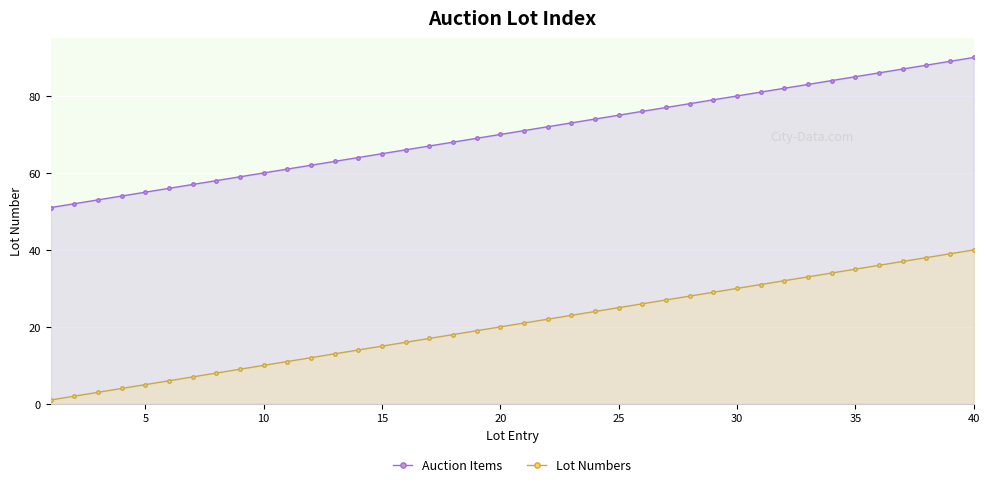

The value of Auction Items at 15 is 90. True or false?

False